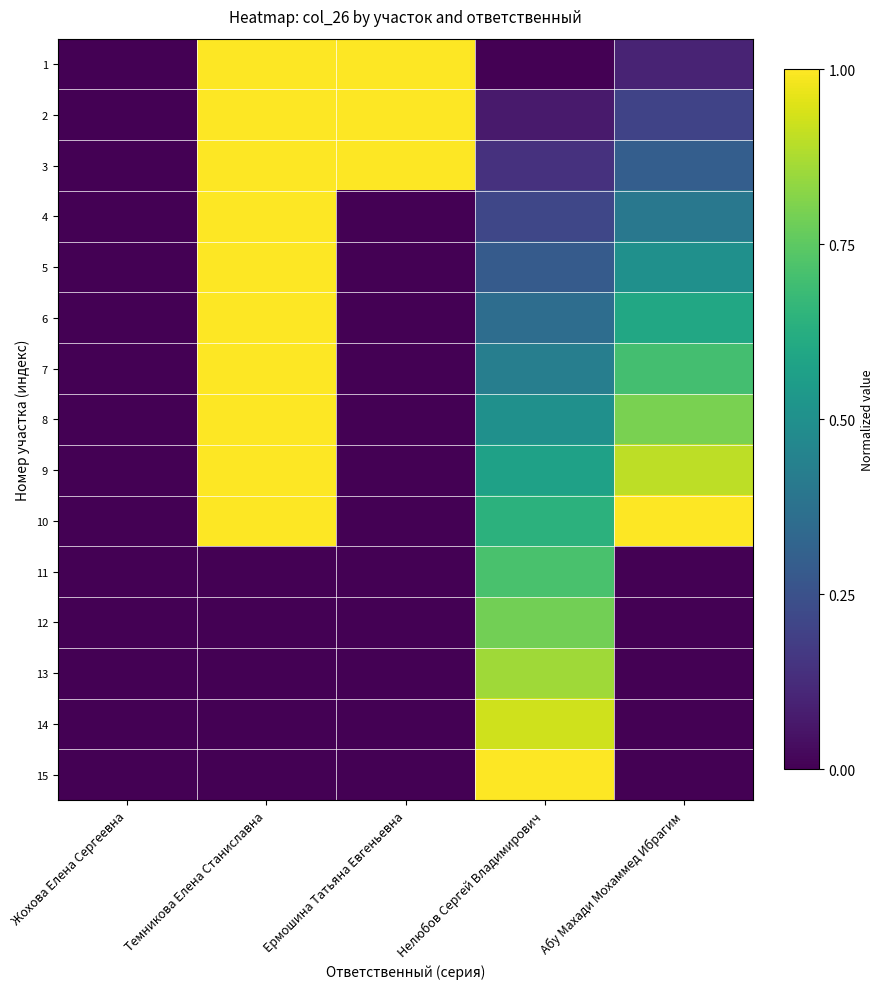

Which series has the largest range (max minus min)?

1